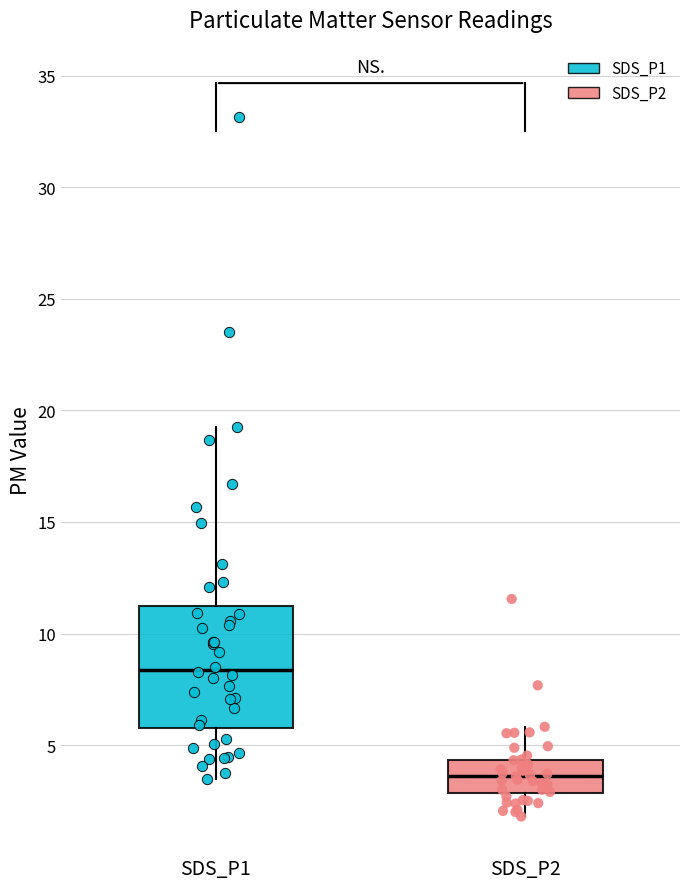

Where is the upper edge of the box for SDS_P2 on the y-axis? The values are not printed on the chart, so give them approximately, as read against the axis.

4.5